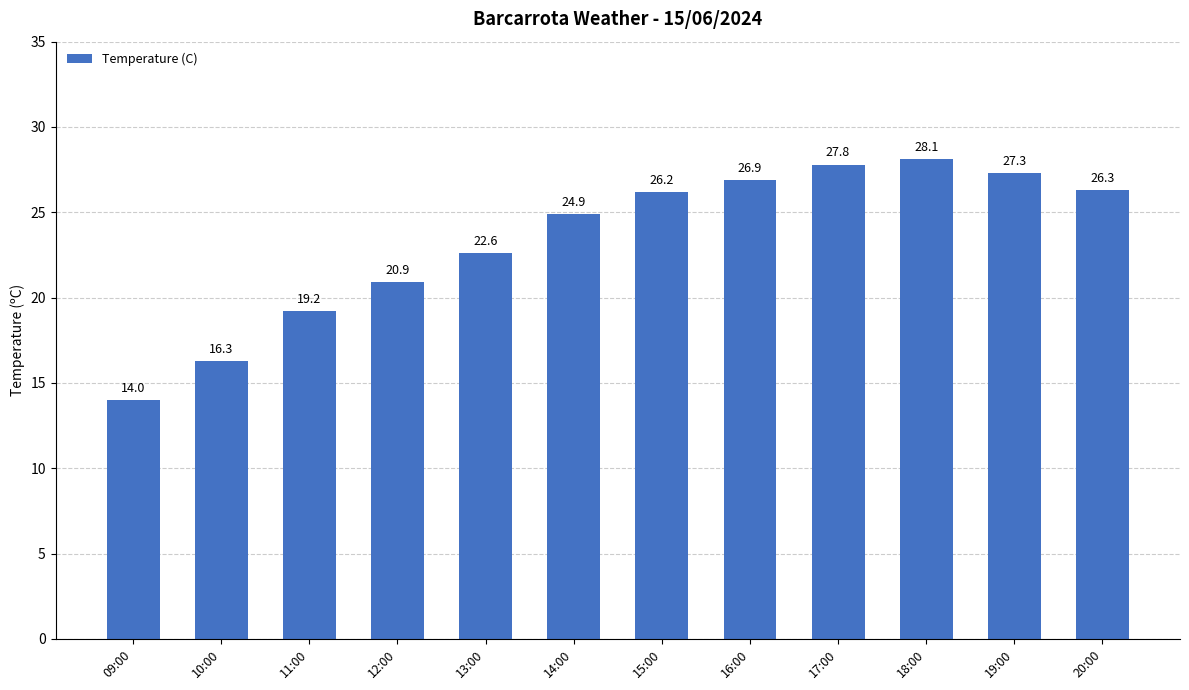

At which label does the data first exceed 26?

15:00